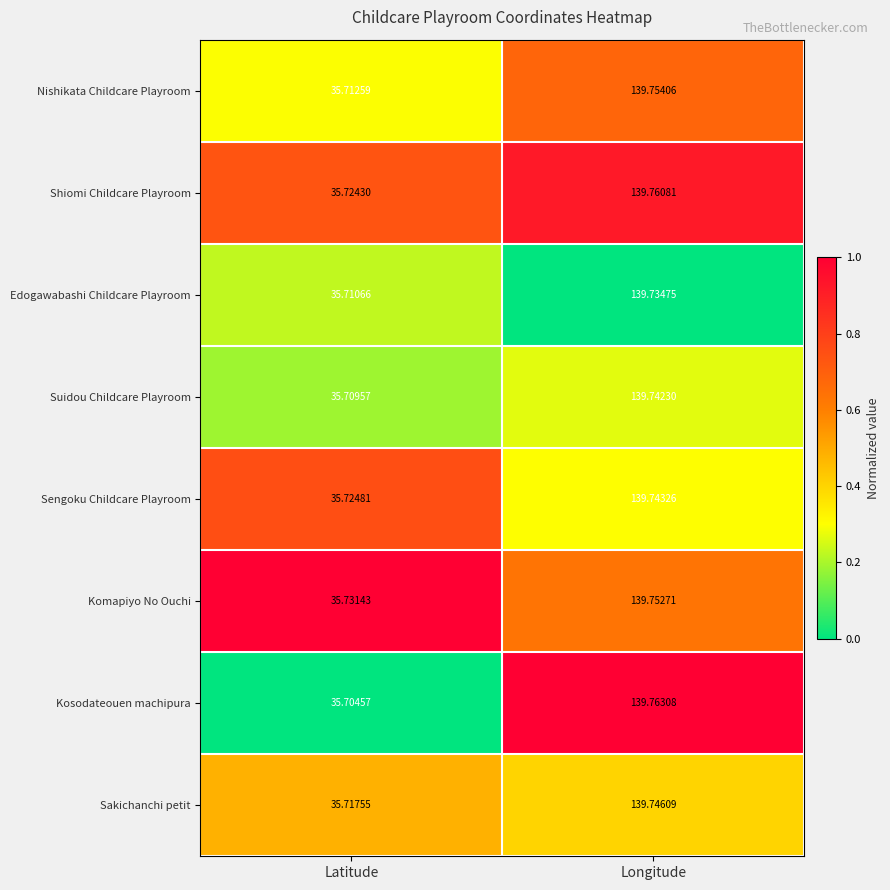

Rank the series at Latitude from highest to lowest value.

Komapiyo No Ouchi, Sengoku Childcare Playroom, Shiomi Childcare Playroom, Sakichanchi petit, Nishikata Childcare Playroom, Edogawabashi Childcare Playroom, Suidou Childcare Playroom, Kosodateouen machipura